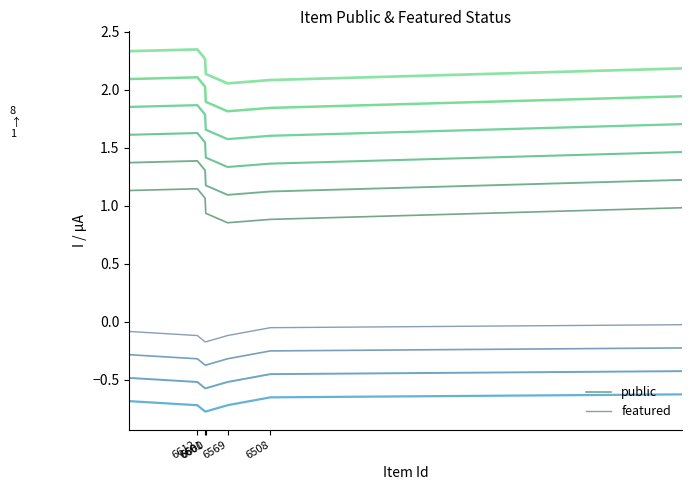

What are all the series names shown in the legend?

public, featured